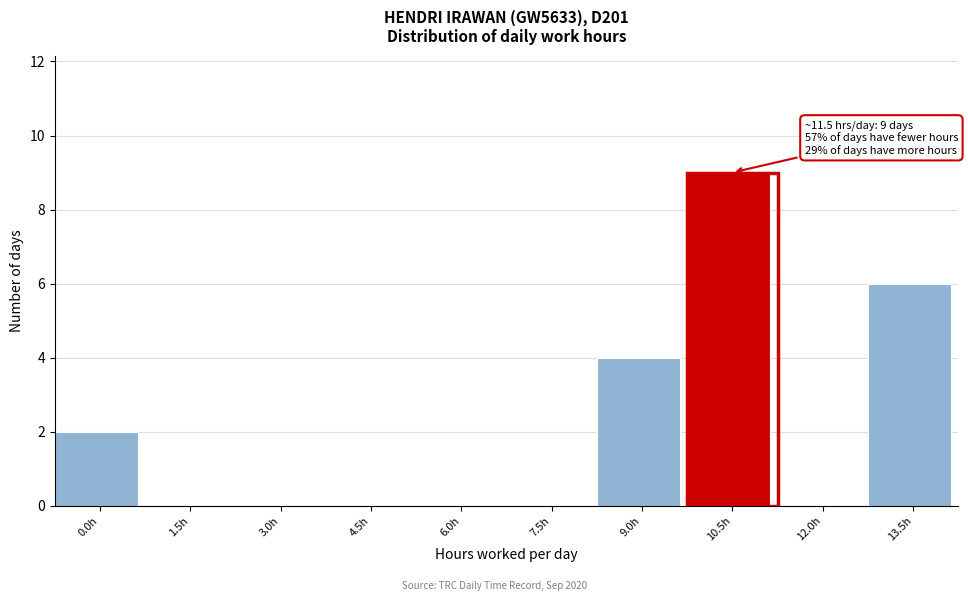

Reading left to right, extract all data points from this chart.

0.0h=2	1.5h=0	3.0h=0	4.5h=0	6.0h=0	7.5h=0	9.0h=4	10.5h=9	12.0h=0	13.5h=6